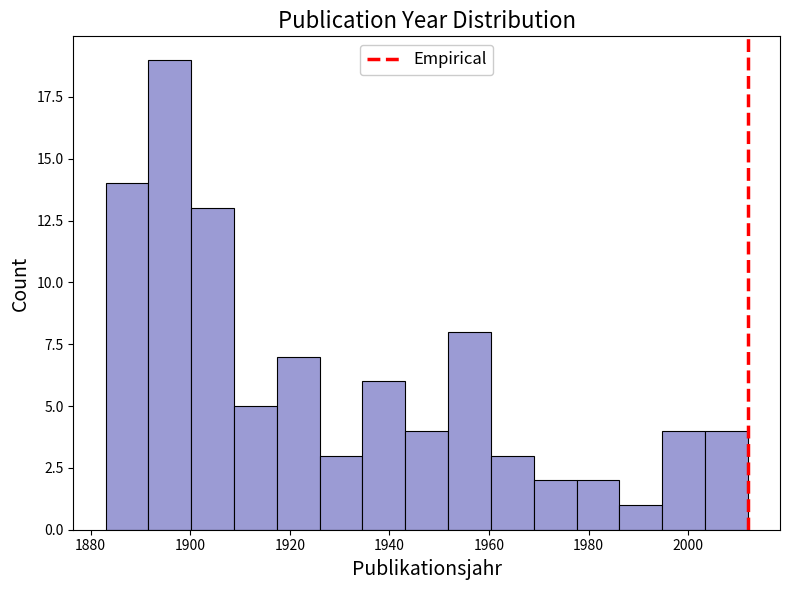

What is the height of the bar covering 1891.6 to 1900.2 on the x-axis? Neither the bar edges nor the heights are printed on the chart, so give them approximately, as read against the axes.

19